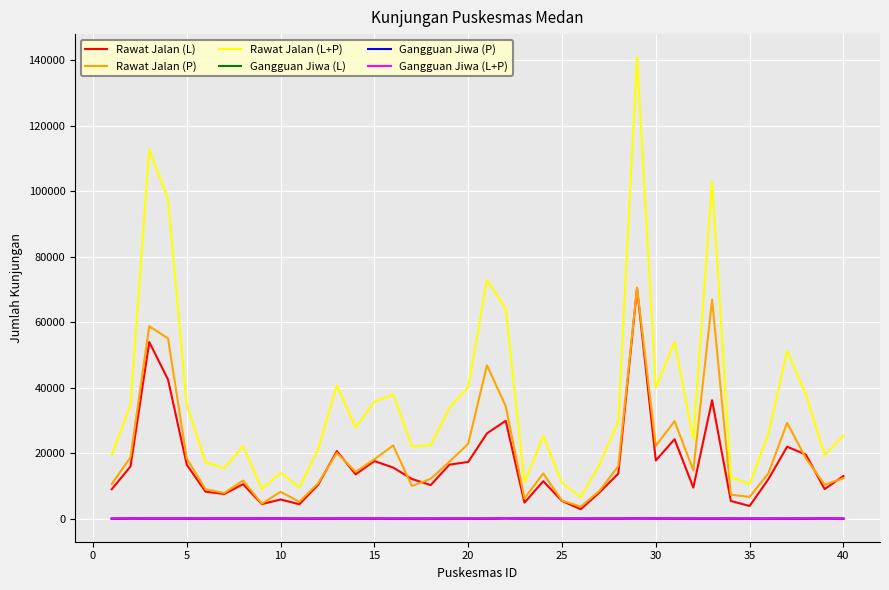

Which series has the widest spread of values?

Rawat Jalan (L+P)